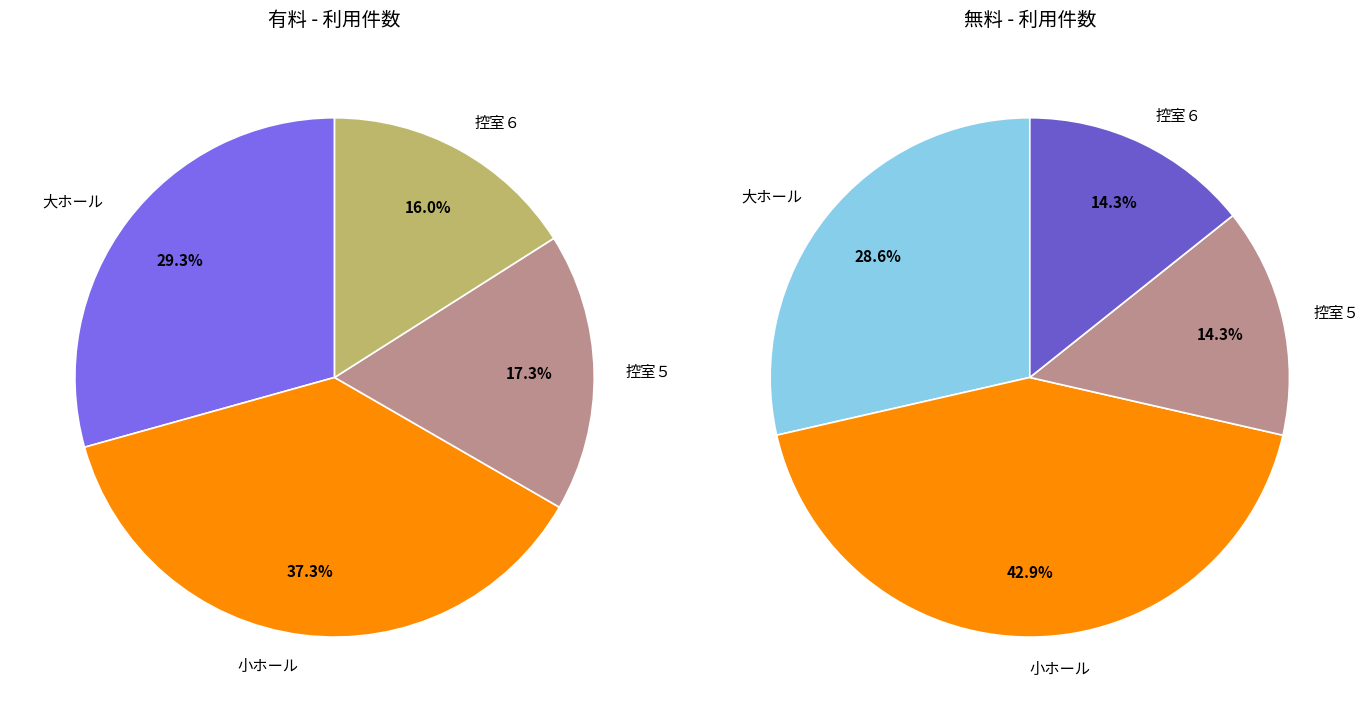

Which slice is the smallest?

控室５